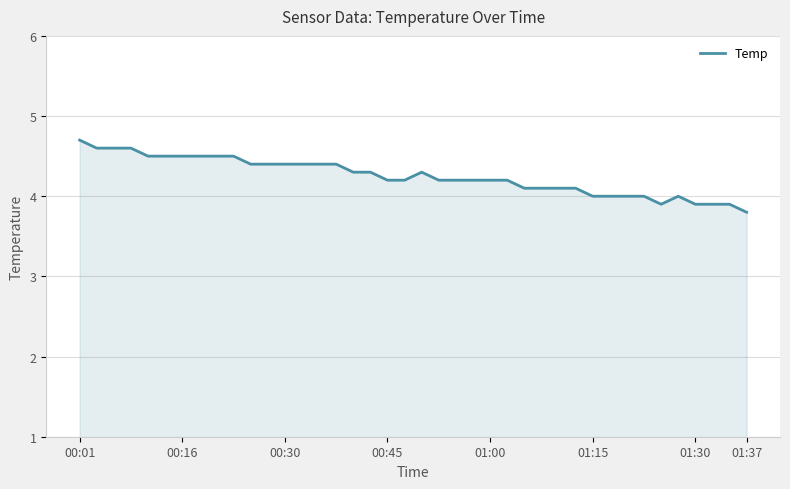

What is the minimum value shown in the chart?

3.8